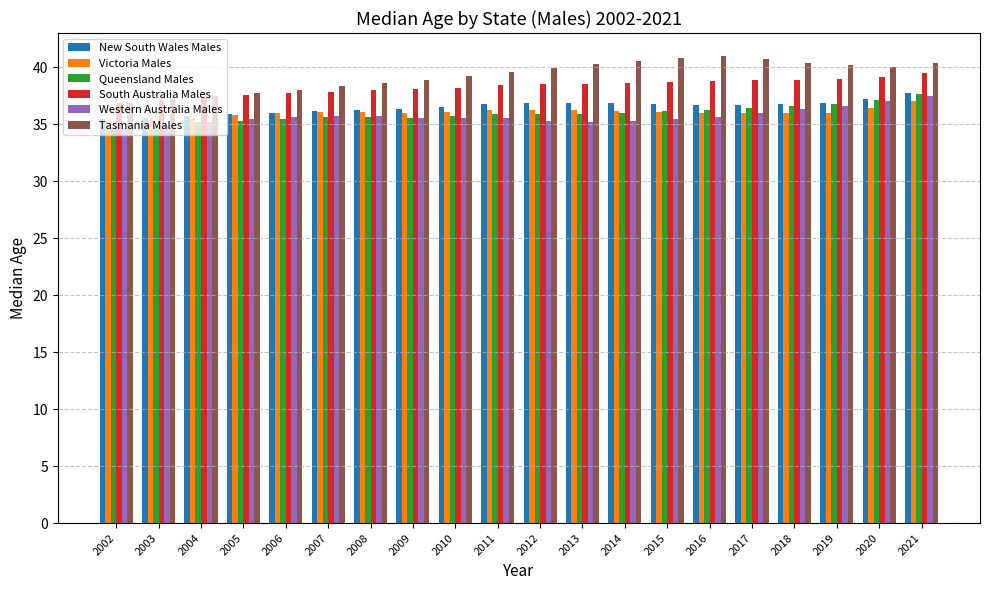

Count the number of categories in the chart.

20